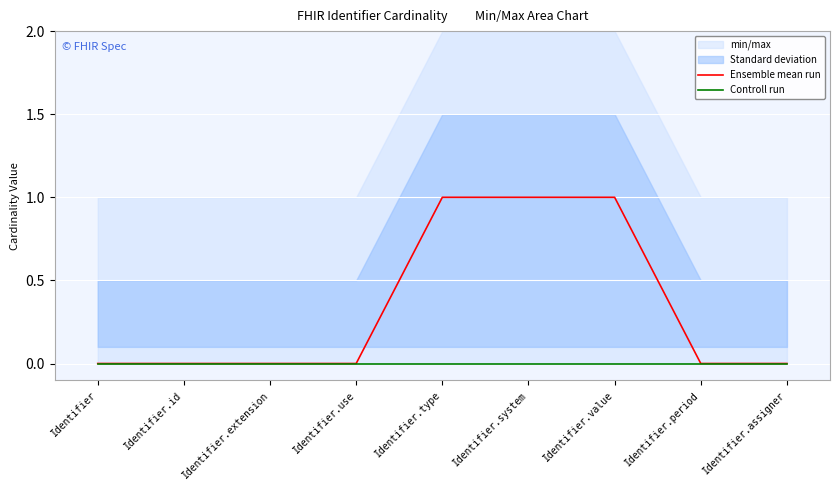

Is it true that Ensemble mean run equals 1 at Identifier.type?

True